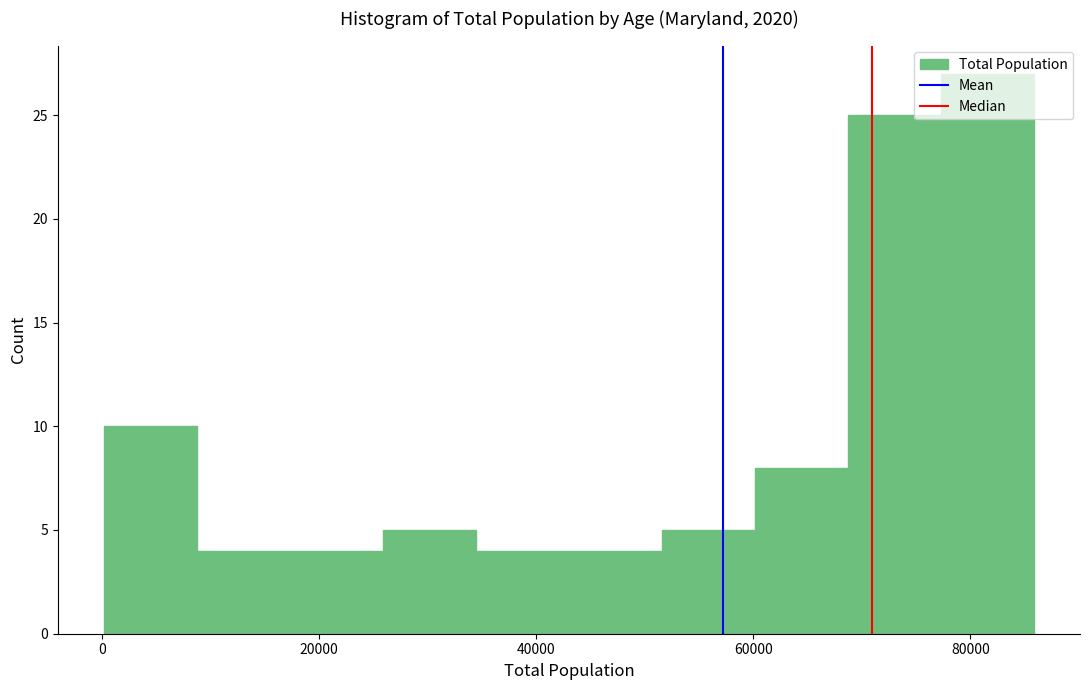

Reading left to right, transcribe this chart: for each bar, give the range it covers on the x-axis and its height. Neither the bar edges nor the heights are printed on the chart, so give them approximately, as read against the axes.

0 to 8000: 10
8000 to 18000: 4
18000 to 26000: 4
26000 to 34000: 5
34000 to 44000: 4
44000 to 52000: 4
52000 to 60000: 5
60000 to 68000: 8
68000 to 78000: 25
78000 to 86000: 27